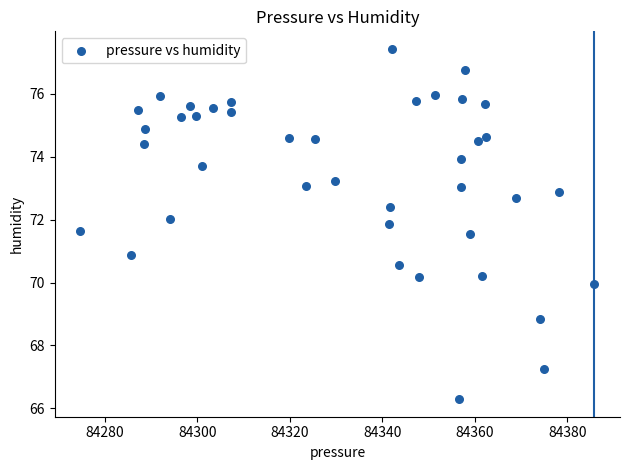

What is the range of Y values (max minus min)?

11.1